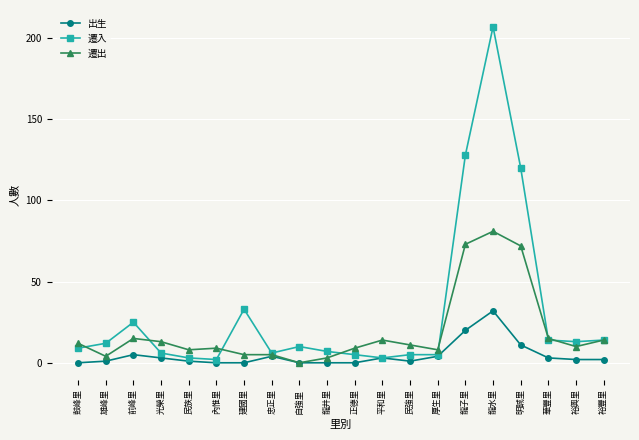

True or false: 遷入 has more than 1 points higher than both neighbors.

True